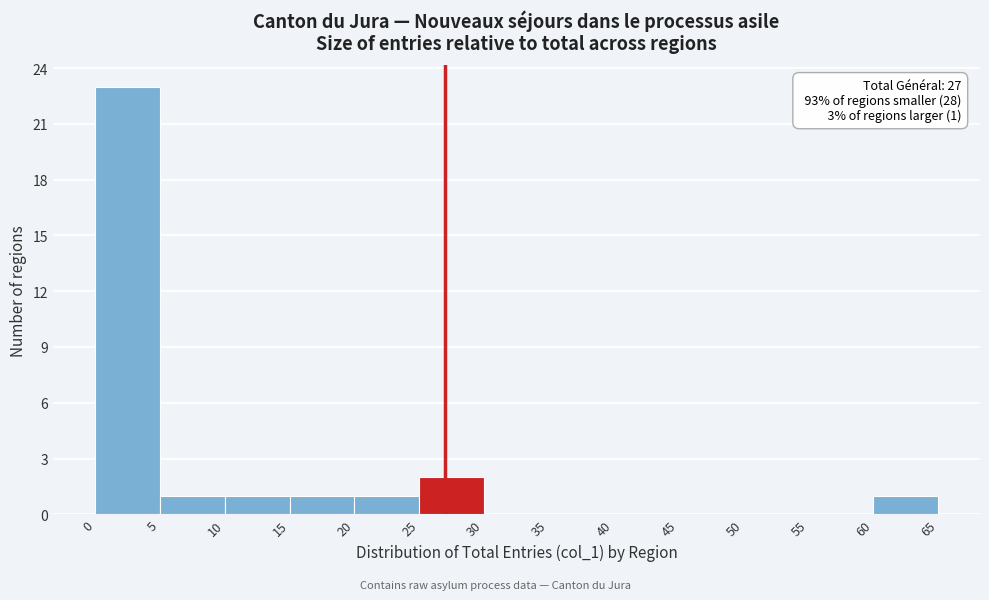

Which range on the x-axis has the tallest bar?

0 to 5